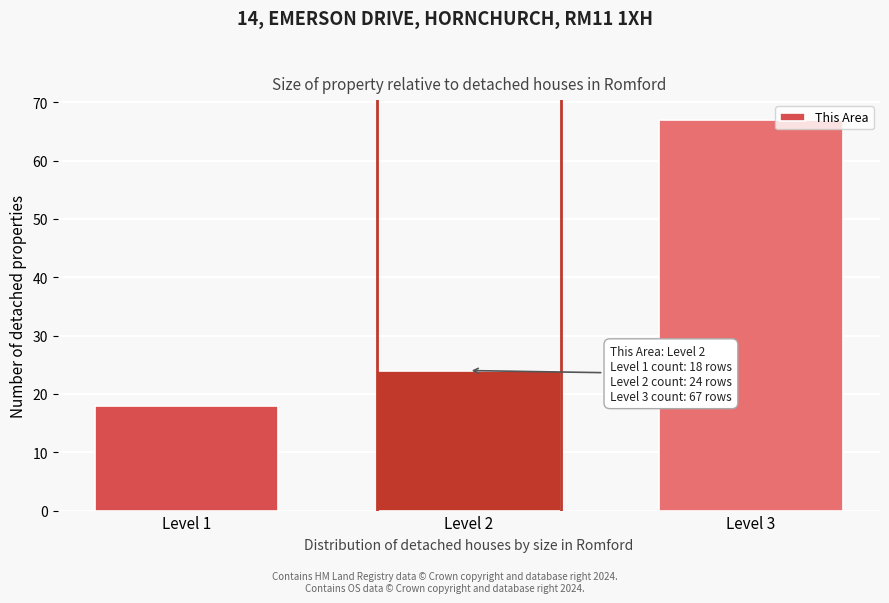

Reading right to left, transcribe all the data shown in this chart.

67	24	18